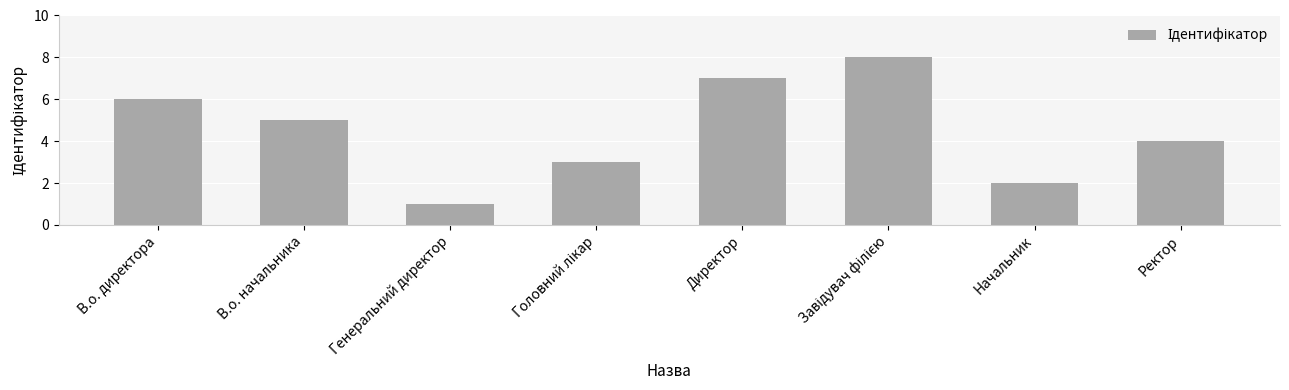

What is the ratio of the value at В.о. директора to the value at В.о. начальника?

1.2